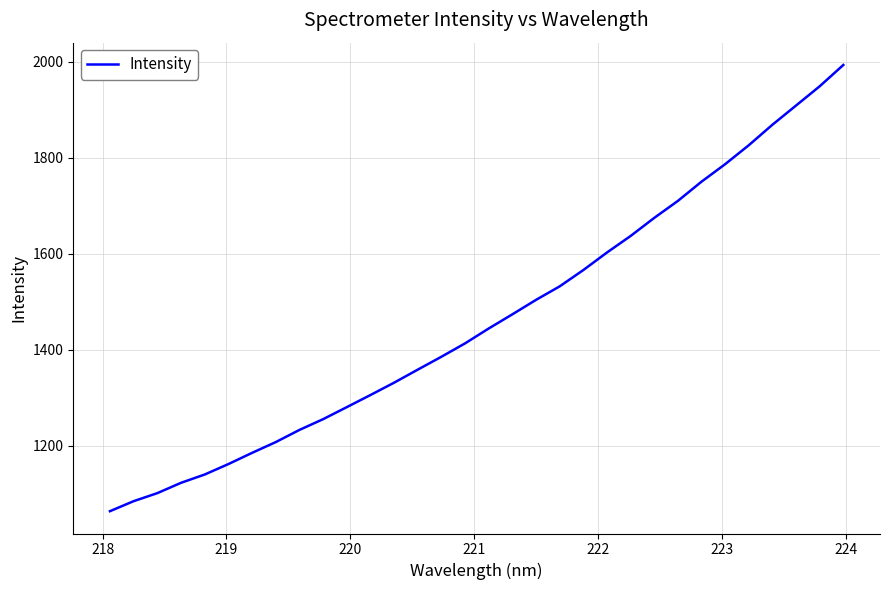

What is the difference between the maximum and minimum values?

928.9